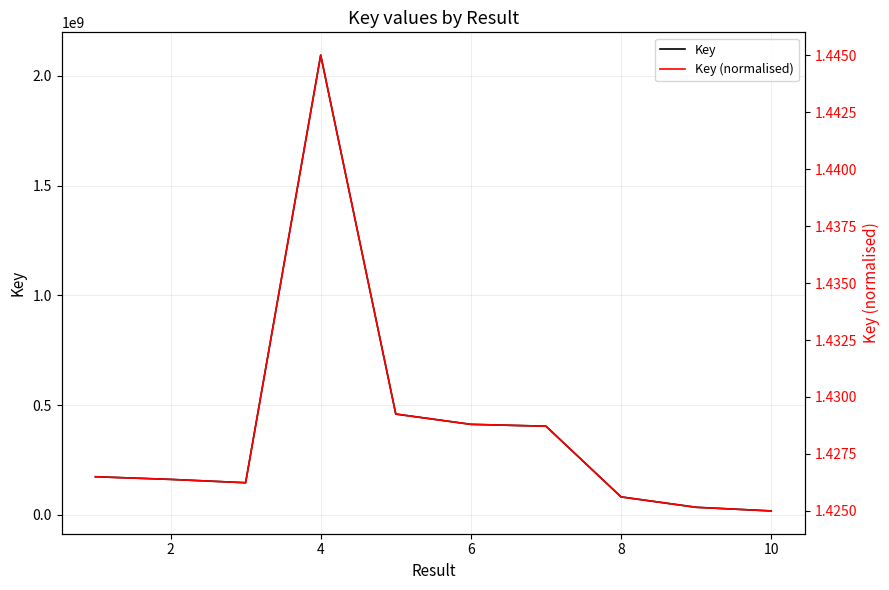

What are all the series names shown in the legend?

Key, Key (normalised)